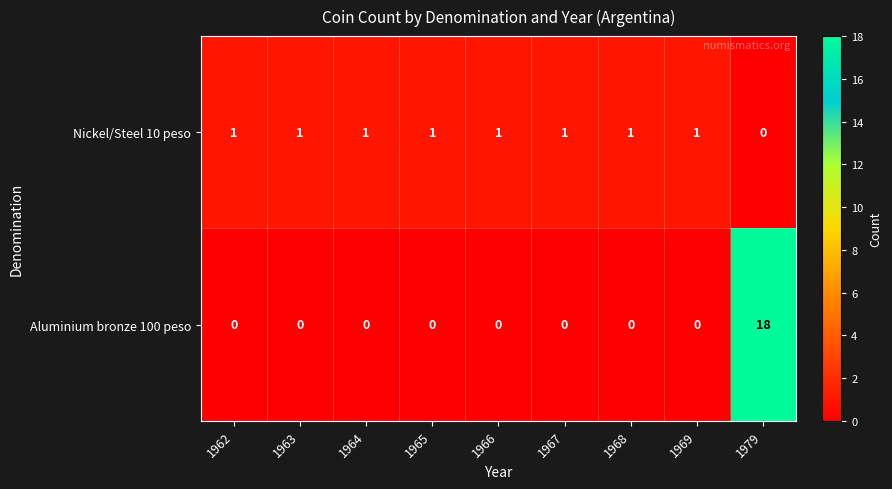

Reading left to right, transcribe all the data shown in this chart.

Nickel/Steel 10 peso: 1962=1	1963=1	1964=1	1965=1	1966=1	1967=1	1968=1	1969=1	1979=0
Aluminium bronze 100 peso: 1962=0	1963=0	1964=0	1965=0	1966=0	1967=0	1968=0	1969=0	1979=18